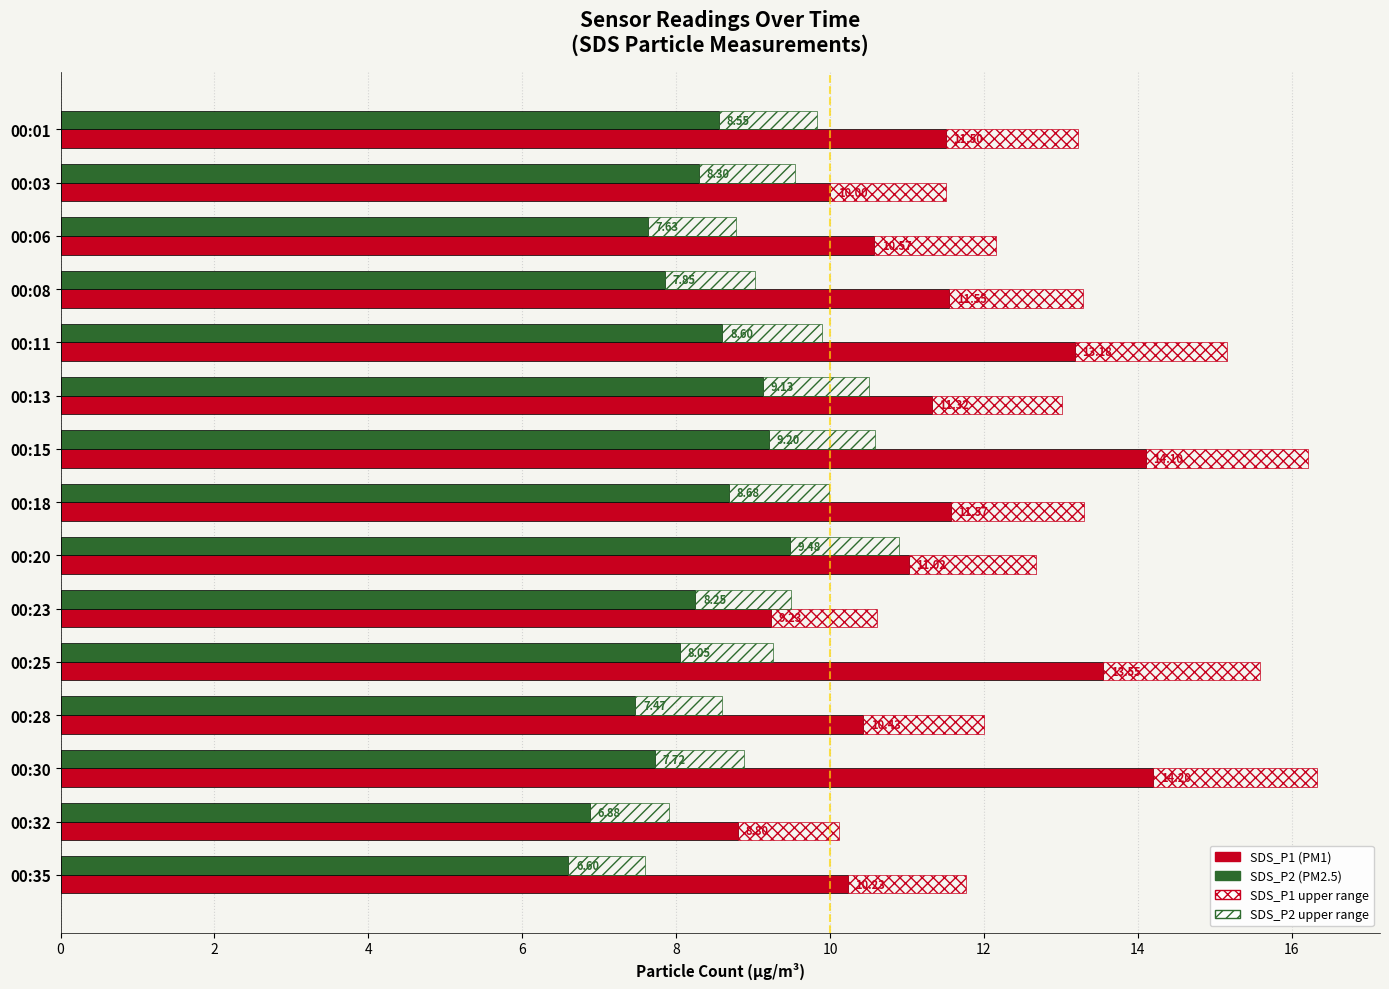

At 00:32, list the series in order from smallest to largest.

SDS_P2 upper, SDS_P1 upper, SDS_P2, SDS_P1